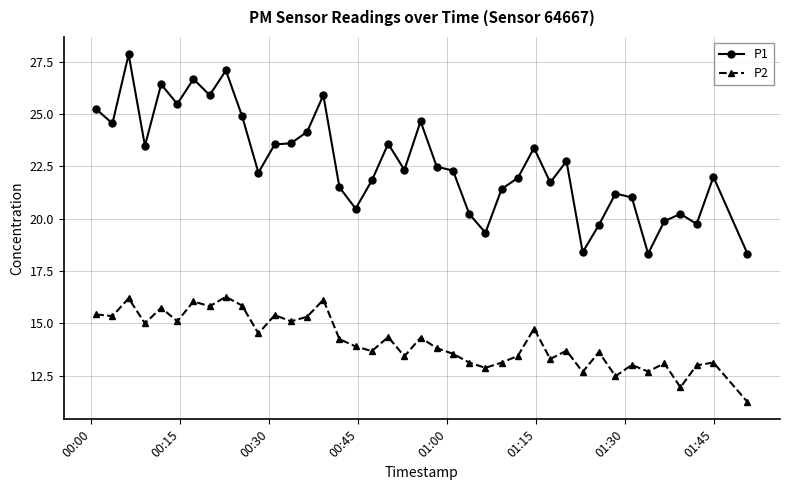

How many lines are shown in the chart?

2